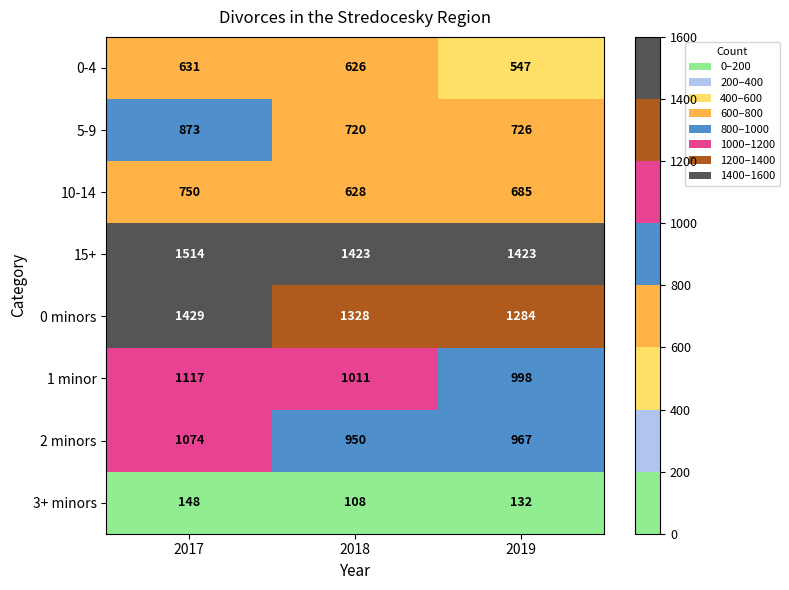

The 0 minors series shows 1328 at 2018. True or false?

True